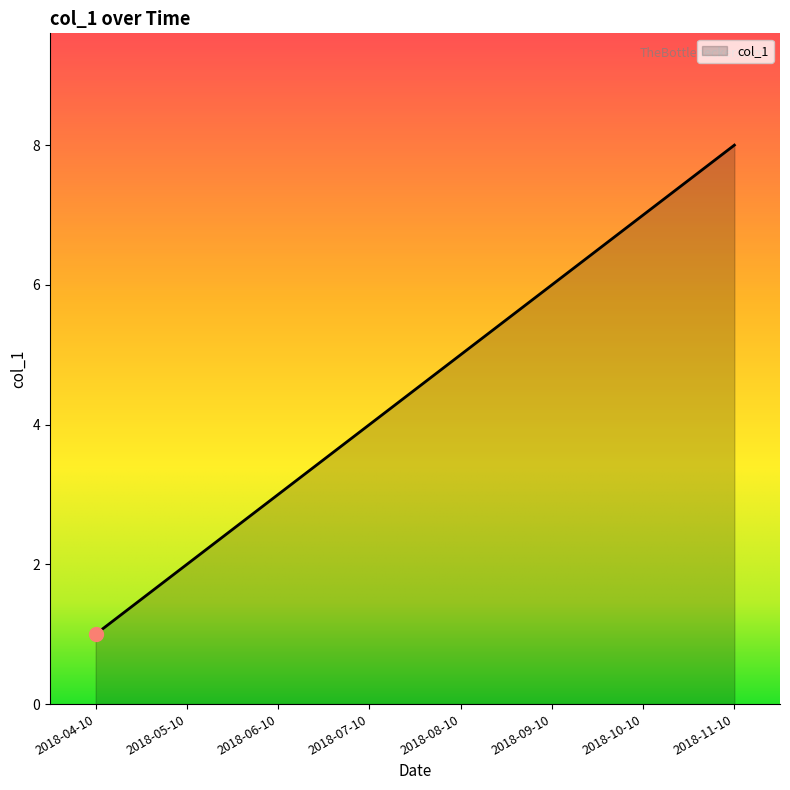

What value does the data have at 2018-09-10?

6